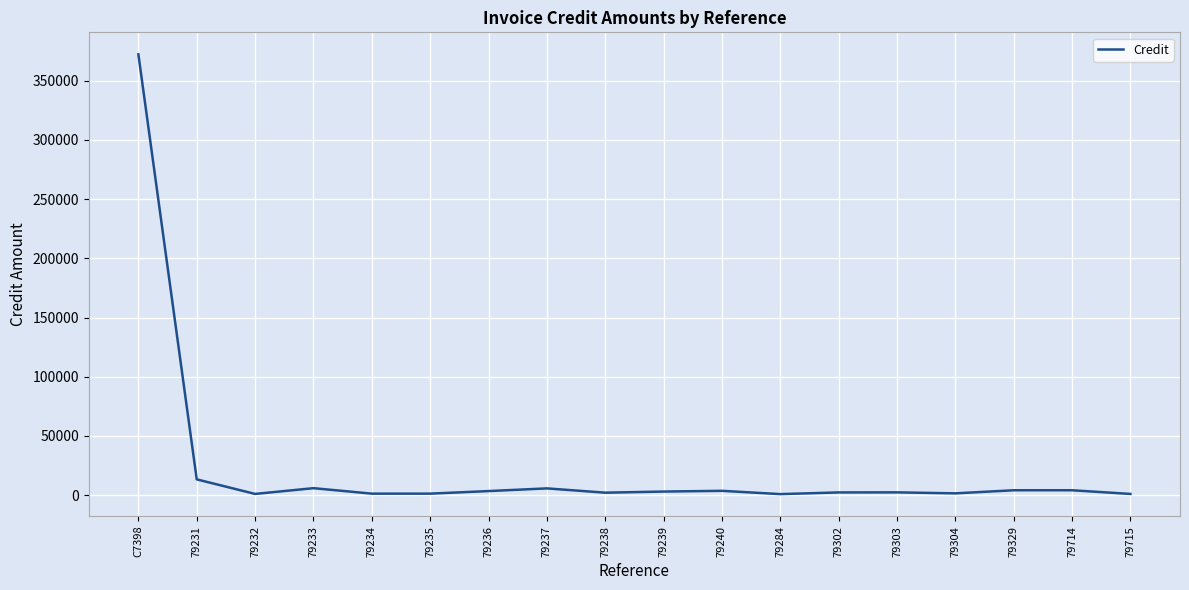

True or false: the data shows 5701.4 at 79237.

True